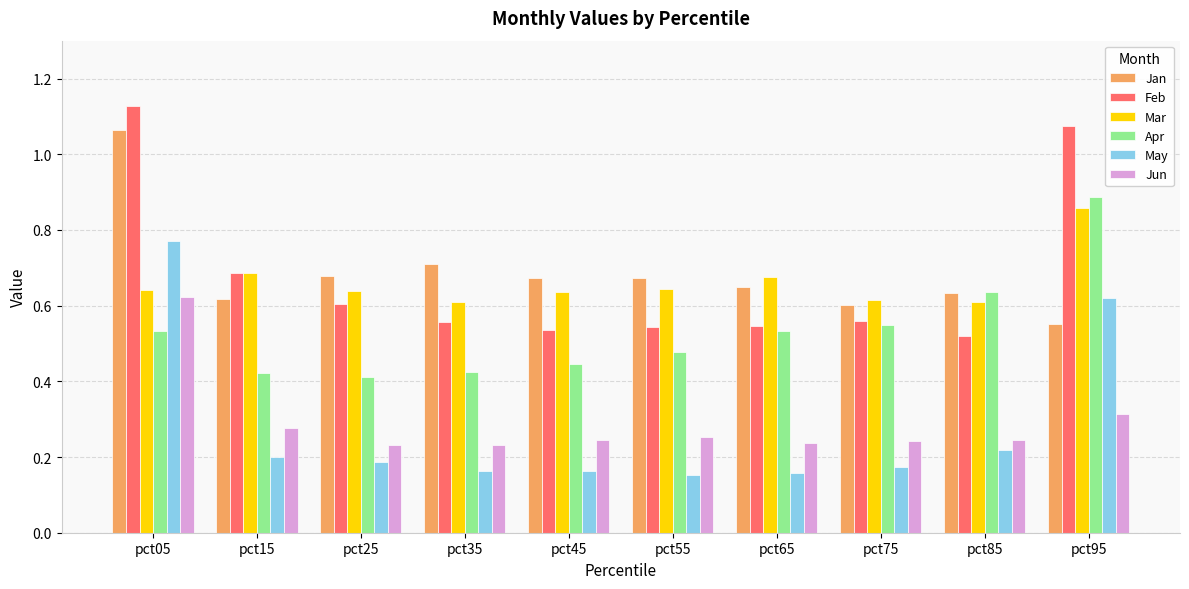

What is the sum of the Feb values at pct55 and pct95?

1.6